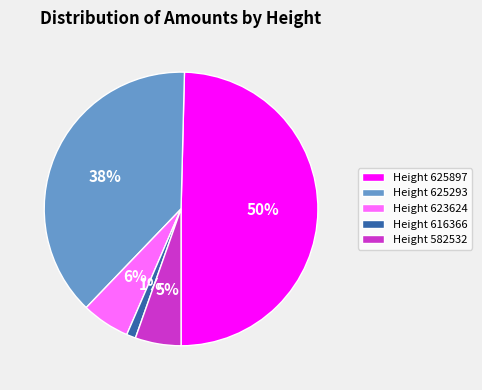

Does any single category account for the majority?

No